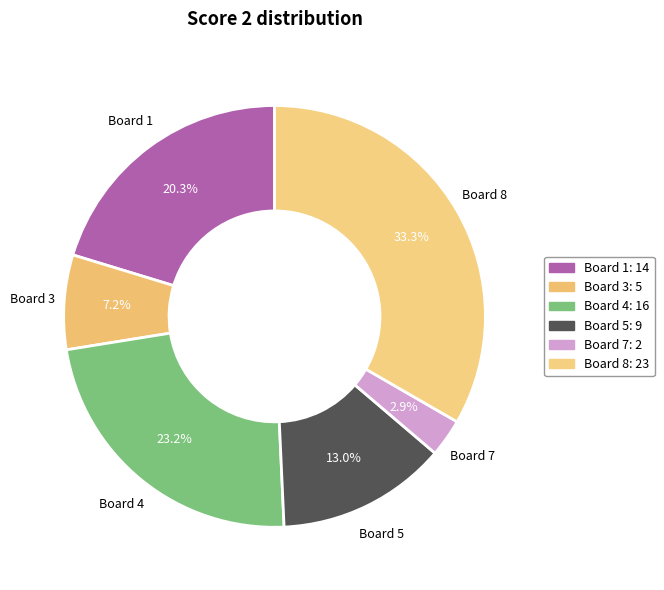

Is there a majority slice in this chart?

No